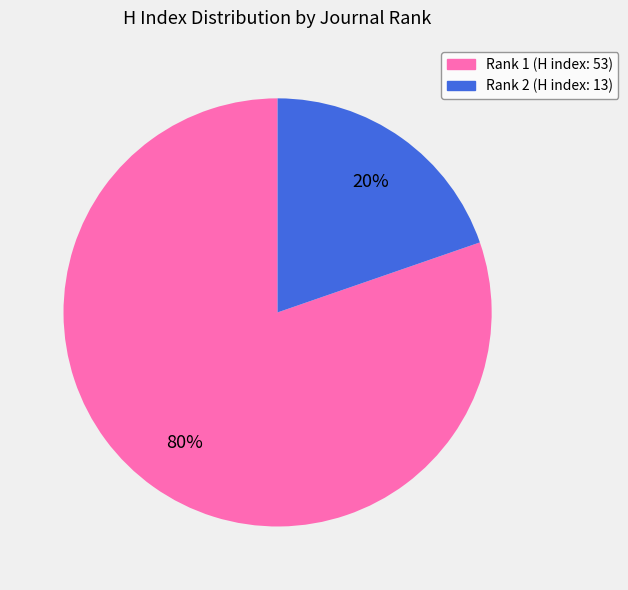

Which has a higher value, Rank 2 (H index: 13) or Rank 1 (H index: 53)?

Rank 1 (H index: 53)